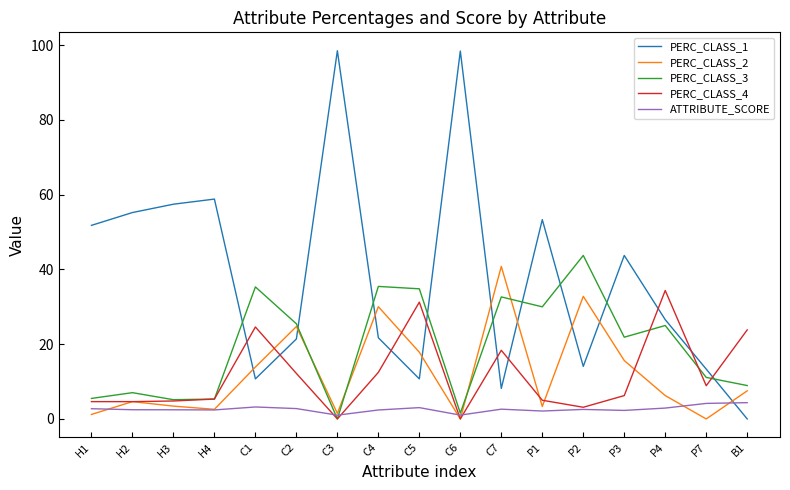

True or false: PERC_CLASS_2 has a value of 2.6 at H4.

True